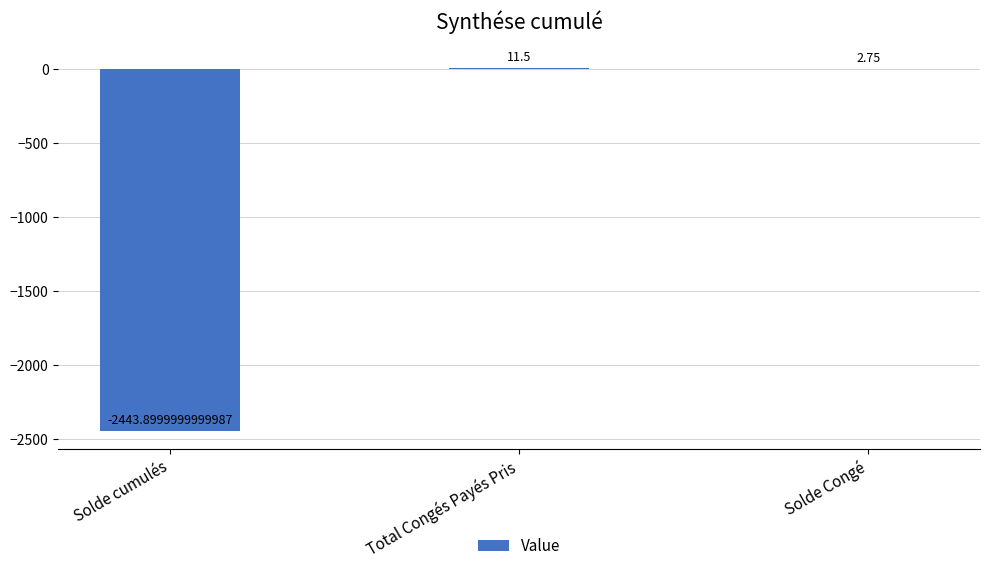

At which category does the chart reach its peak across all series?

Total Congés Payés Pris